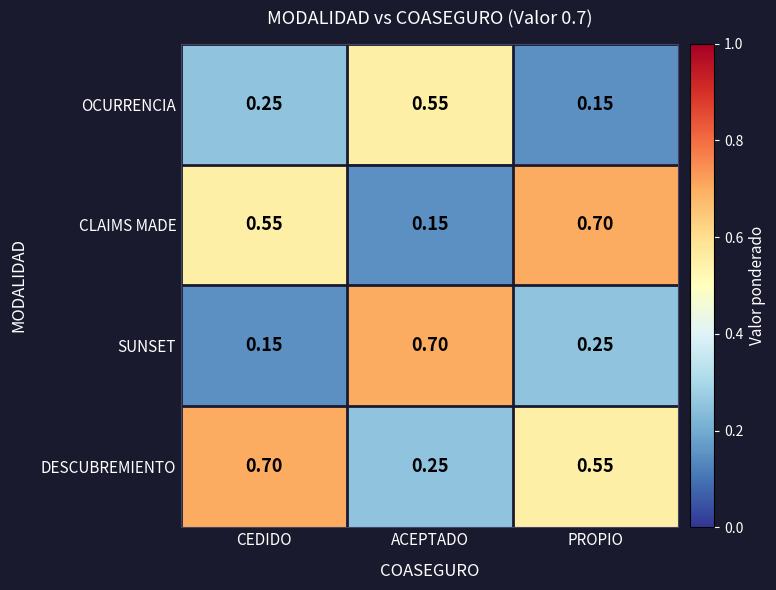

Rank the series by their average value, from highest to lowest.

DESCUBREMIENTO, CLAIMS MADE, SUNSET, OCURRENCIA